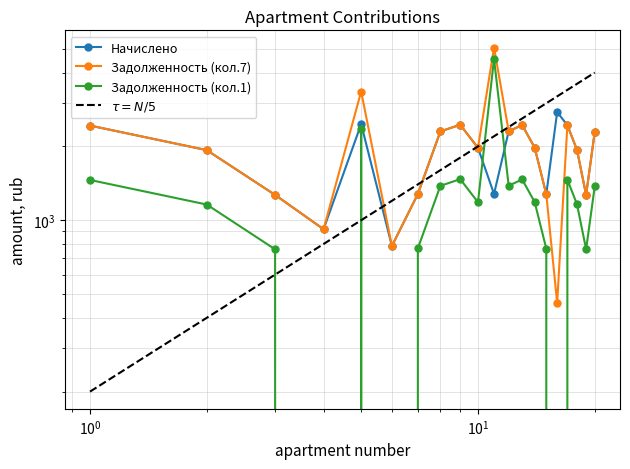

List the labels in order of zadolzhennost_7 value, smallest first.

16, 6, 4, 3, 19, 15, 7, 2, 18, 10, 14, 20, 8, 12, 1, 17, 13, 9, 5, 11